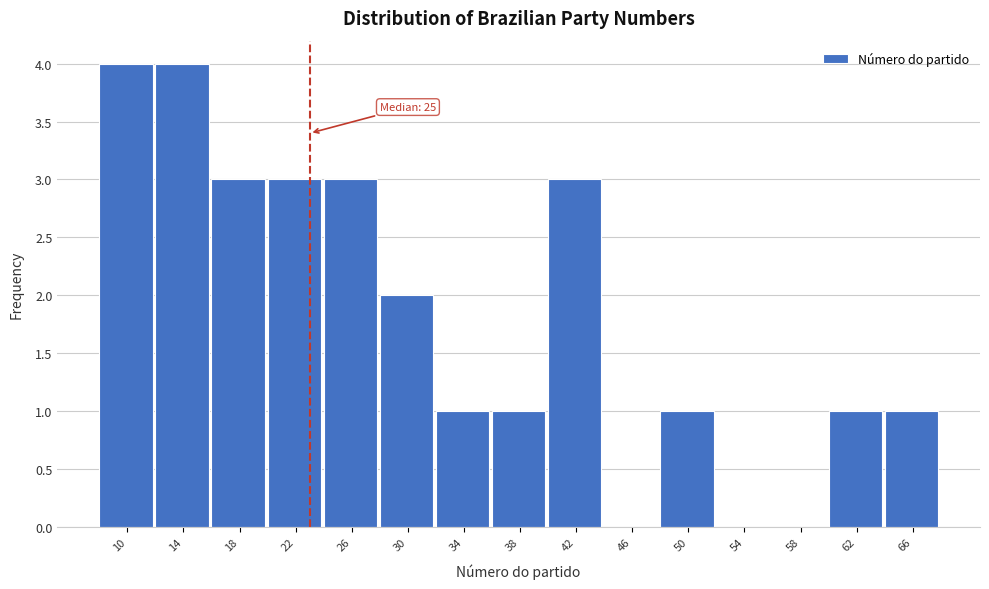

Reading left to right, what are all the values shown in this chart?

10=4	14=4	18=3	22=3	26=3	30=2	34=1	38=1	42=3	46=0	50=1	54=0	58=0	62=1	66=1